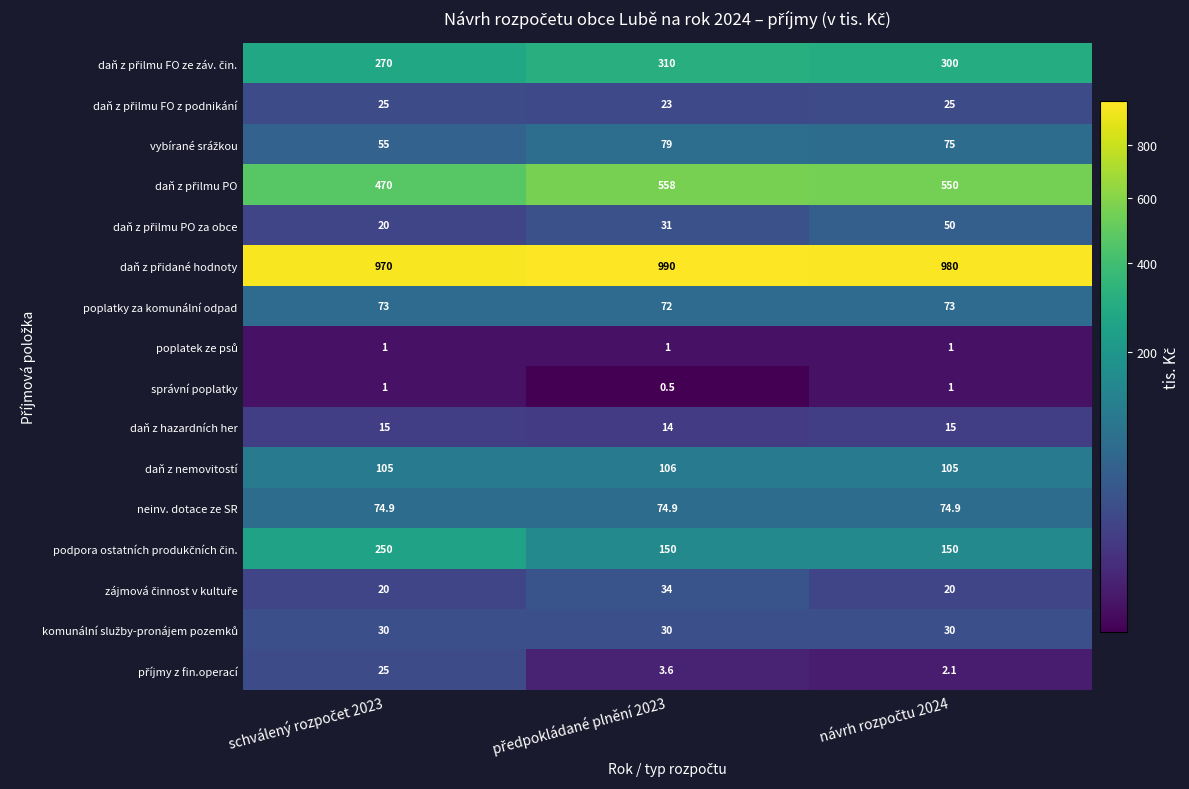

What is the greatest value displayed?

990.0